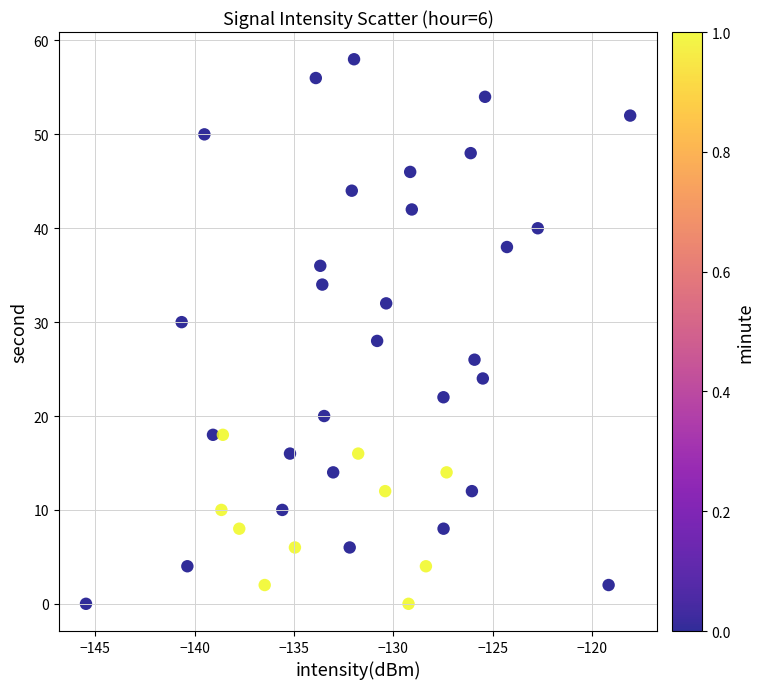

What is the range of Y values (max minus min)?

58